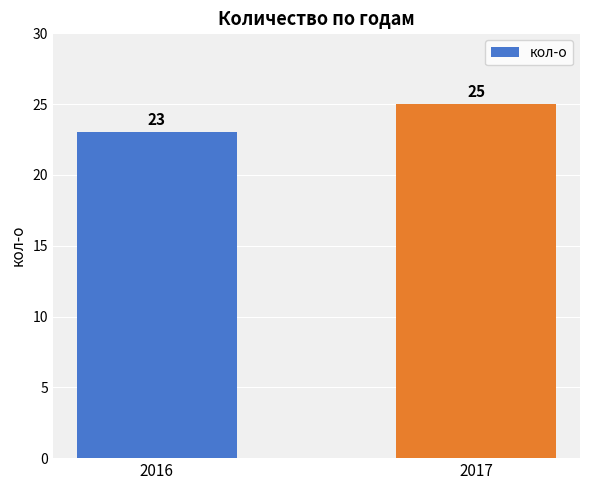

Reading left to right, extract all data points from this chart.

23	25